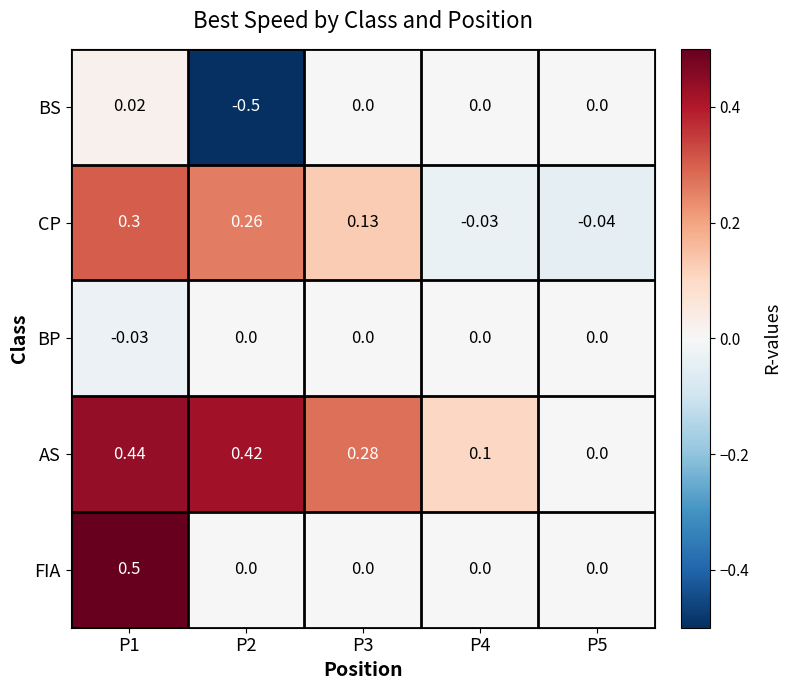

Which series has the largest total across all categories?

AS